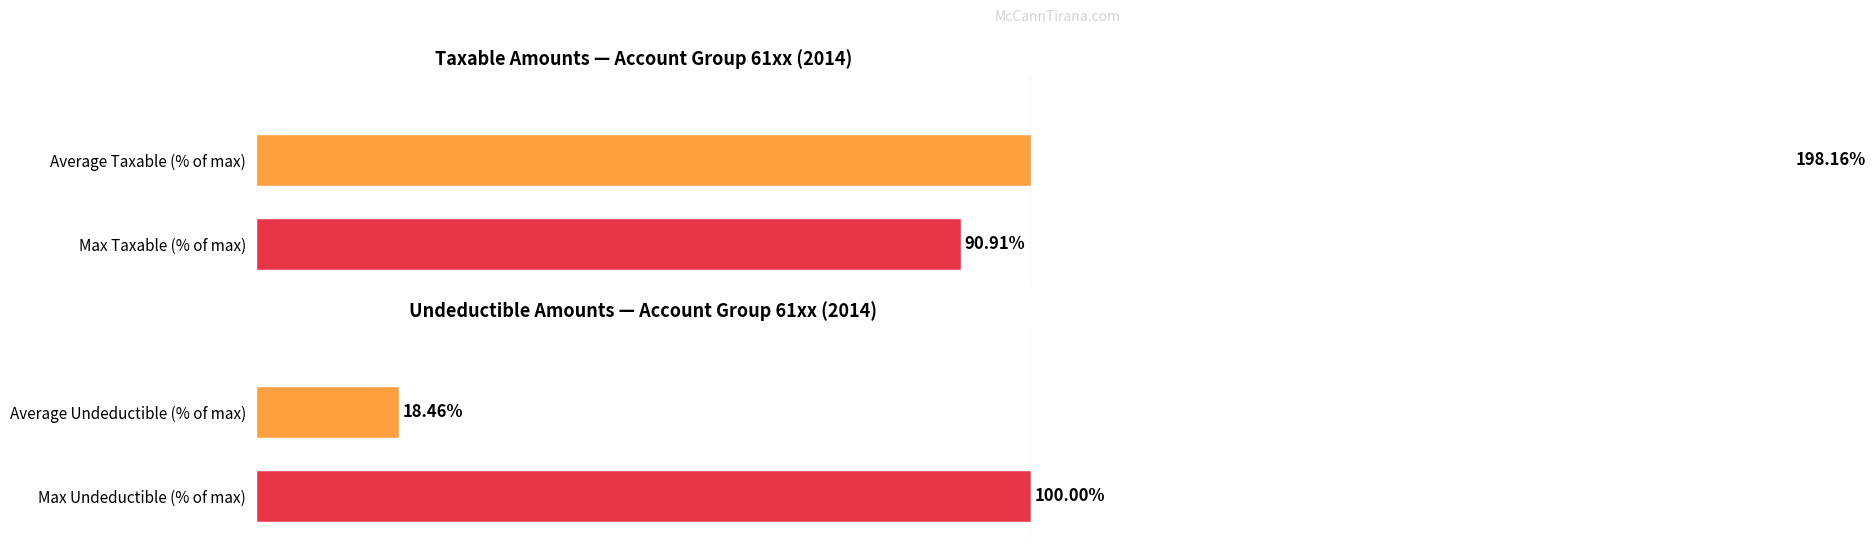

Reading right to left, transcribe all the data shown in this chart.

Taxable: 90.9	198.2
Undeductible: 100.0	18.5